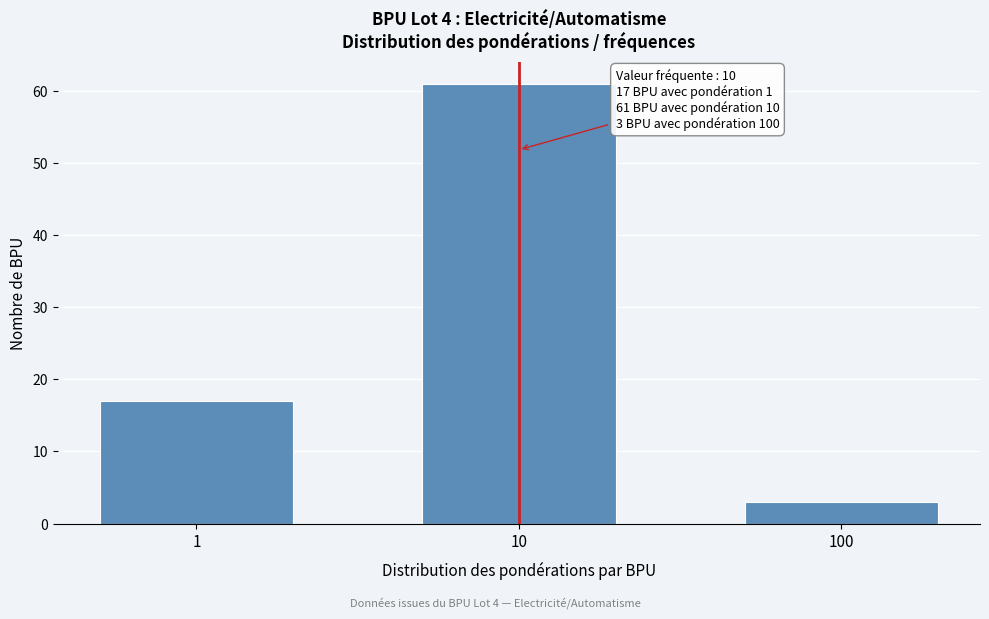

Reading left to right, transcribe all the data shown in this chart.

1=17	10=61	100=3